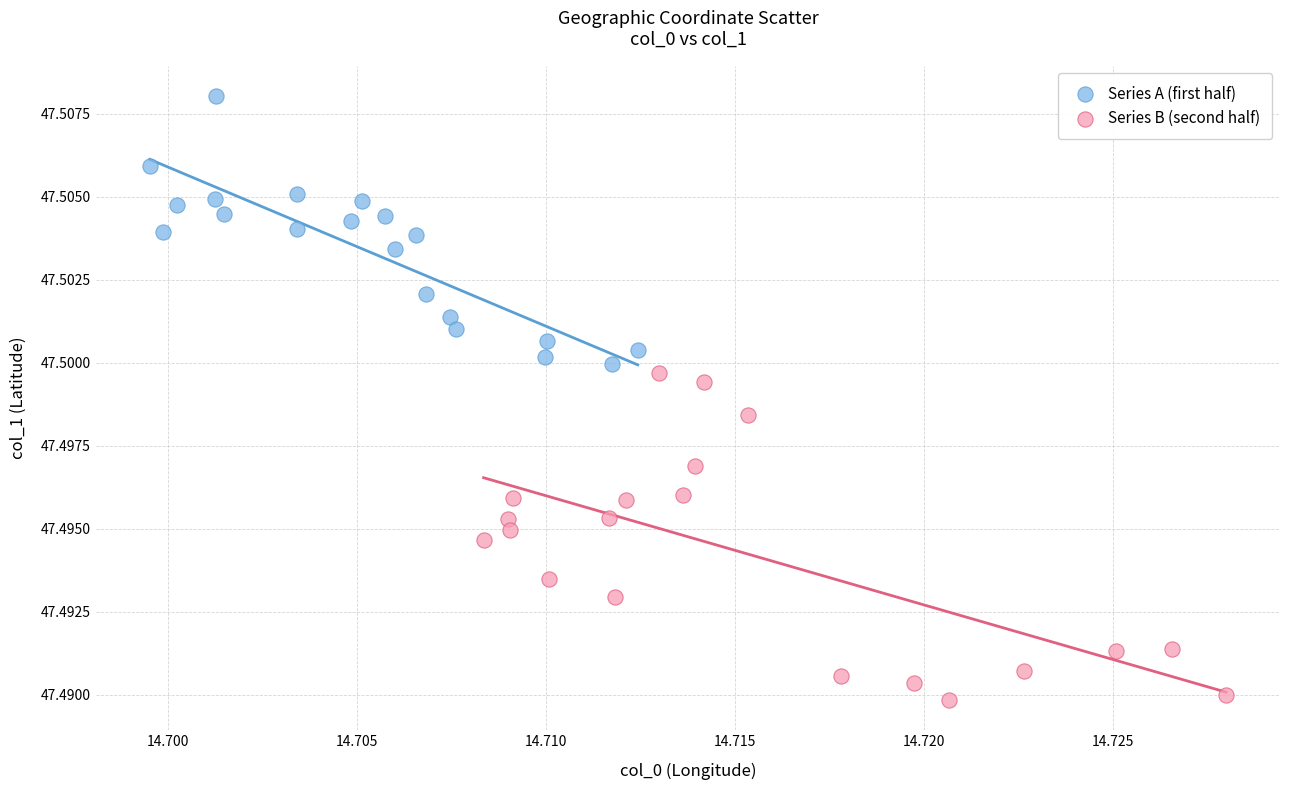

Which series contains the lowest Y value?

Series B (second half)